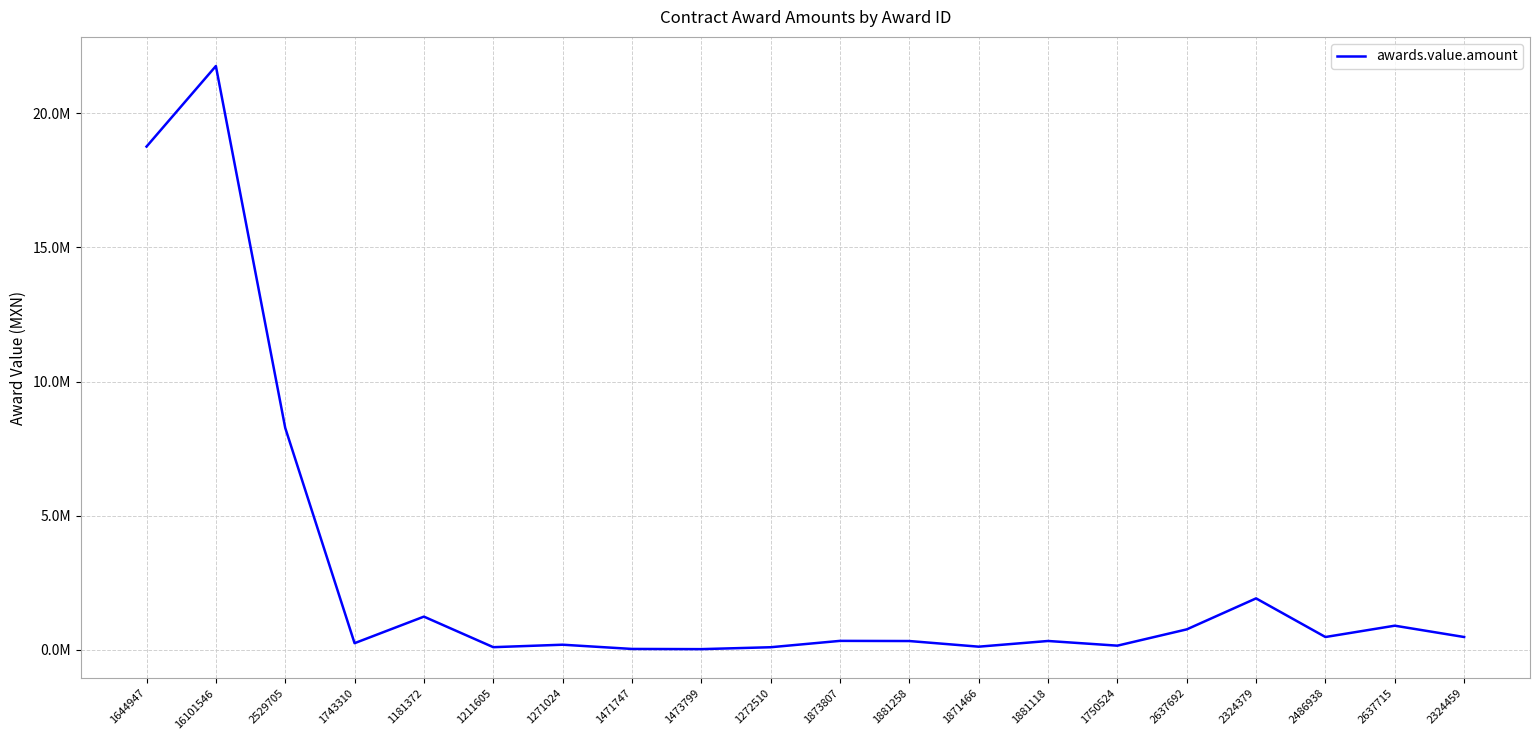

Does the chart display data point markers on the line(s)?

No